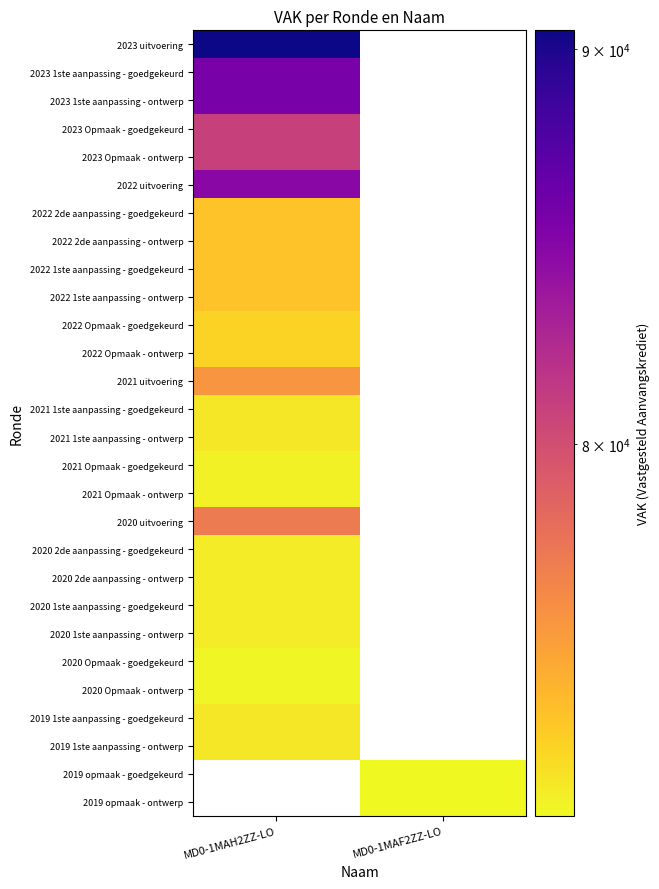

At how many categories does at least one series exceed 72613?

1